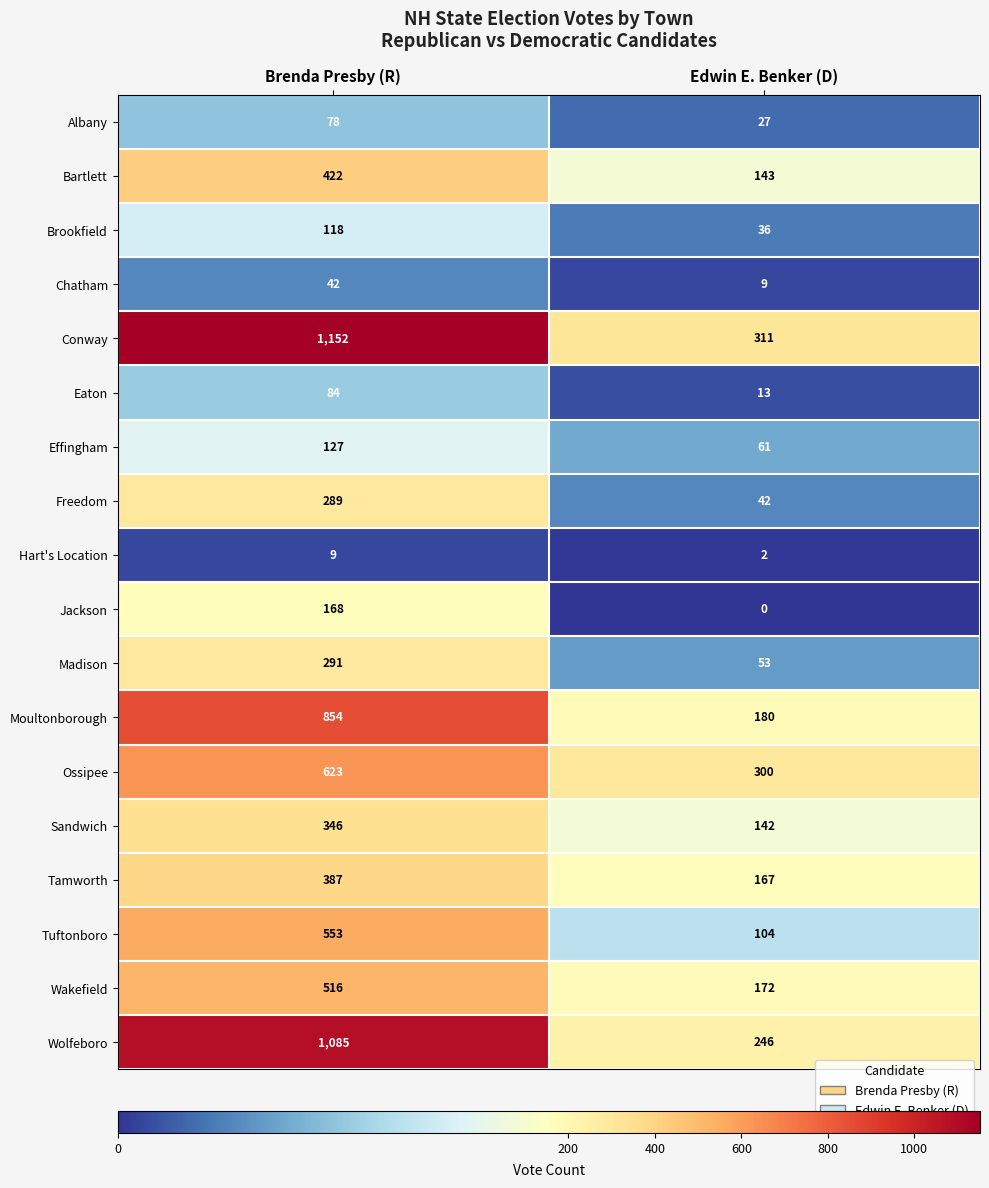

True or false: Effingham has a value of 74 at Brenda Presby (R).

False